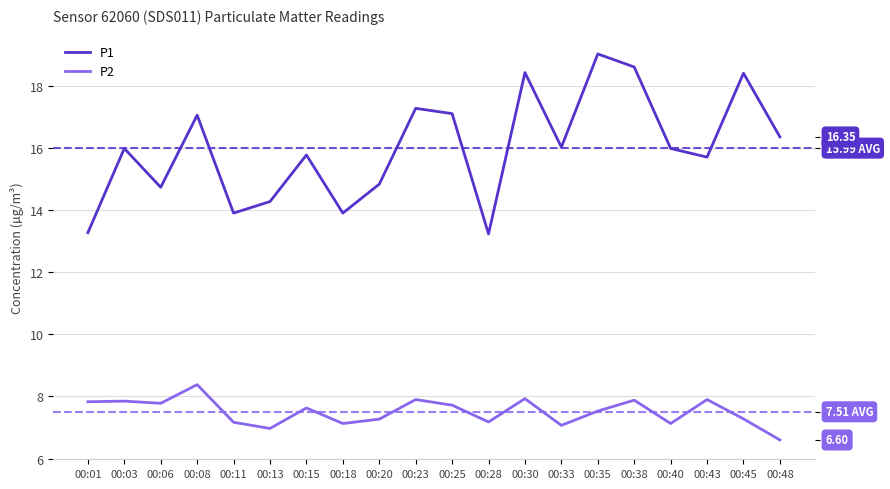

What is the sum of all P1 values?

319.8